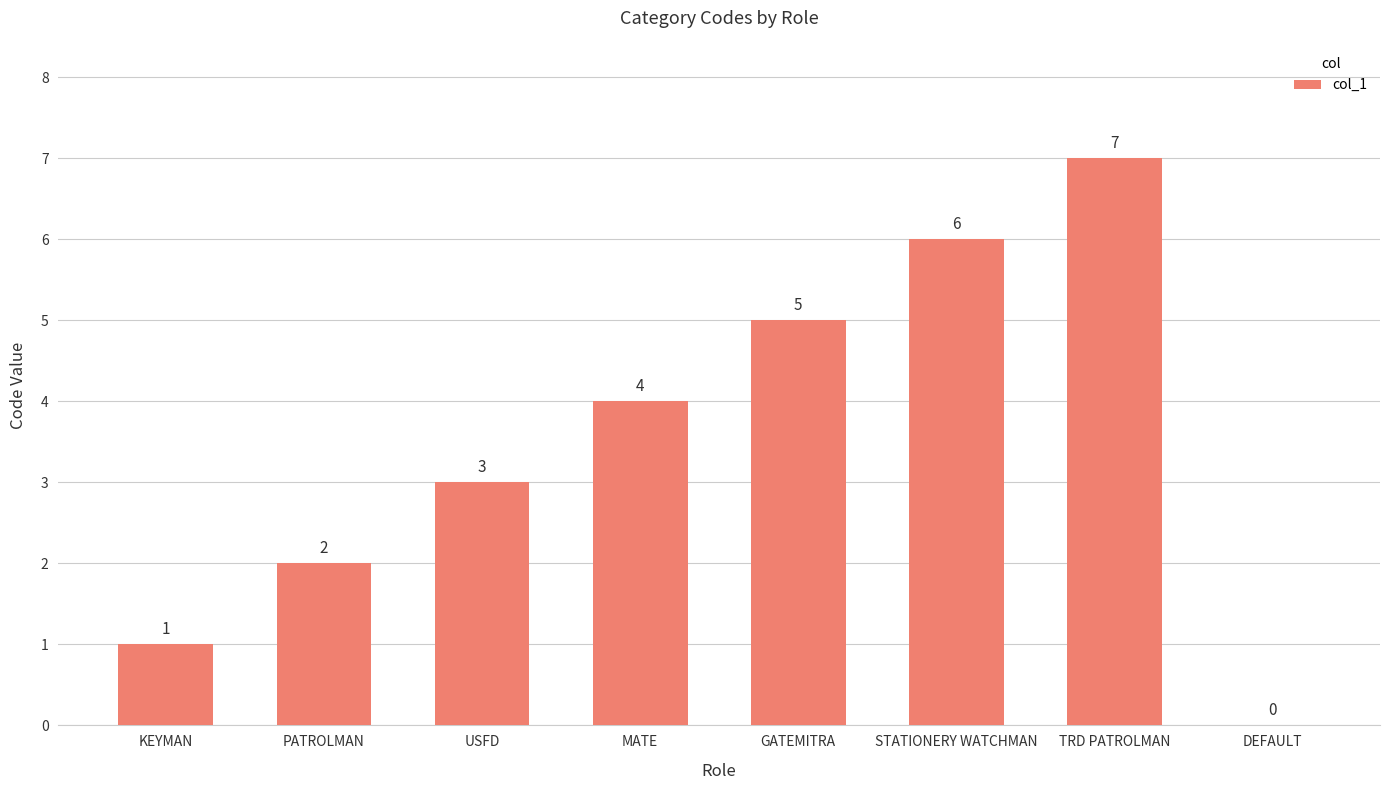

Reading right to left, extract all data points from this chart.

0	7	6	5	4	3	2	1